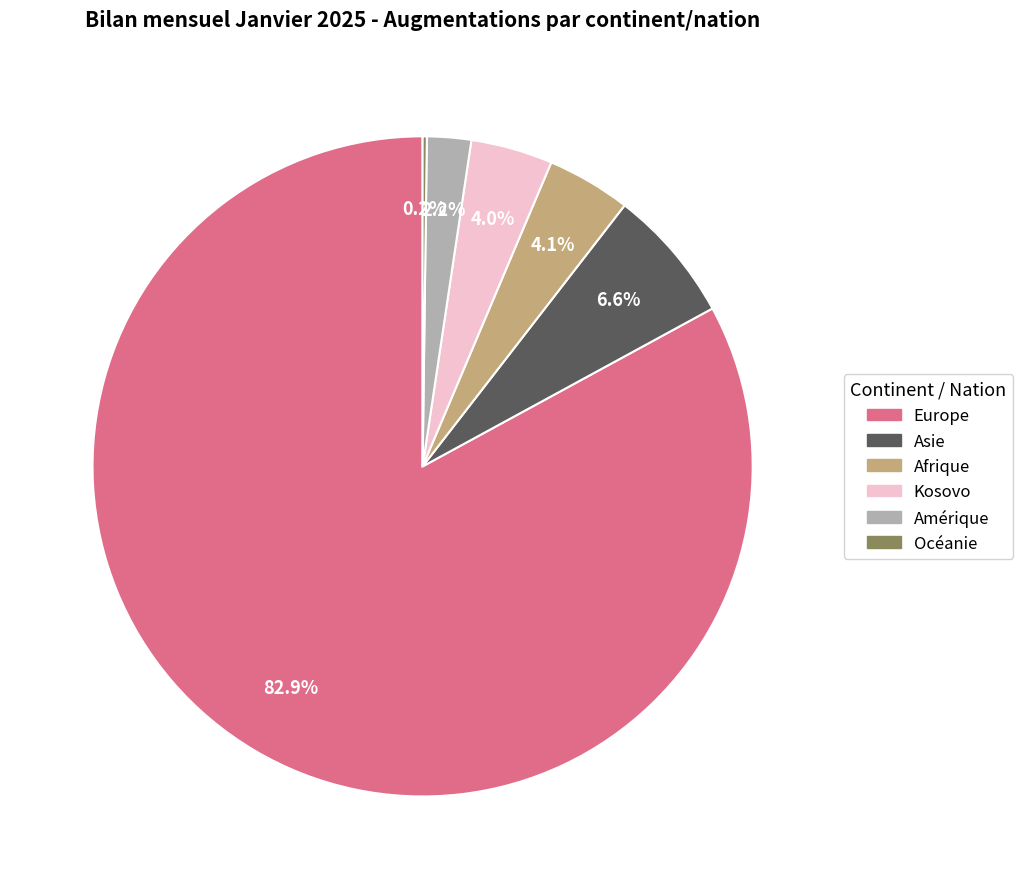

What is the largest slice in the pie chart?

Europe